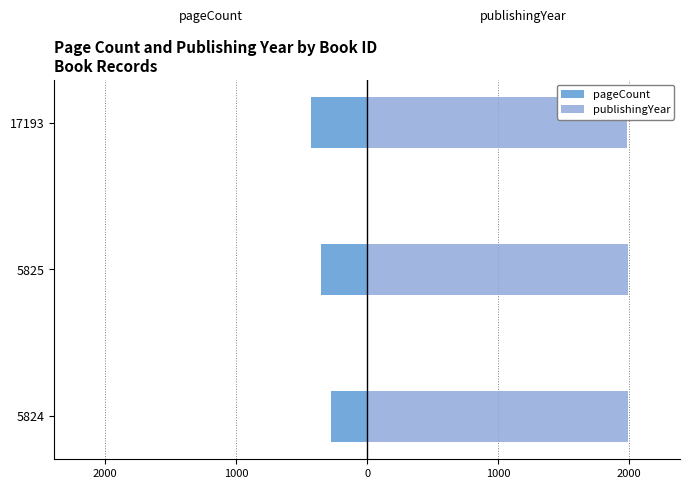

How many groups of bars are there?

3